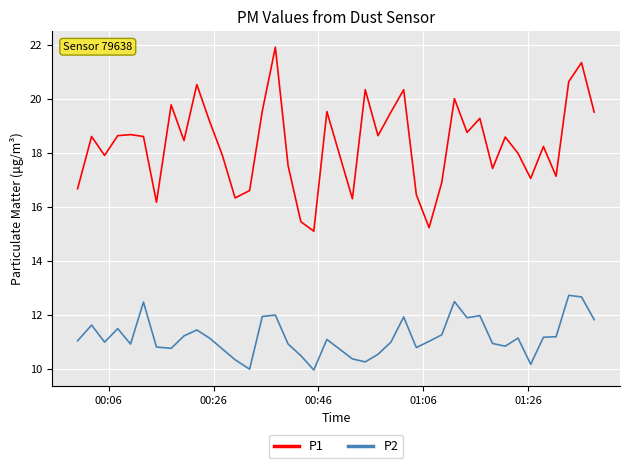

What is the maximum value for P2?

12.7